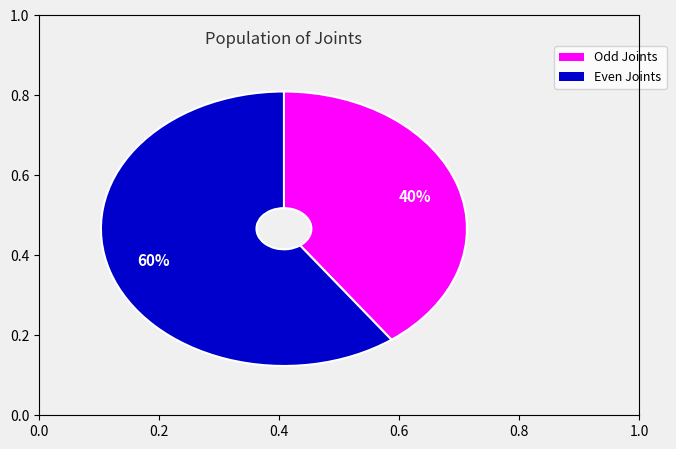

Is there any slice that represents more than half of the pie?

Yes